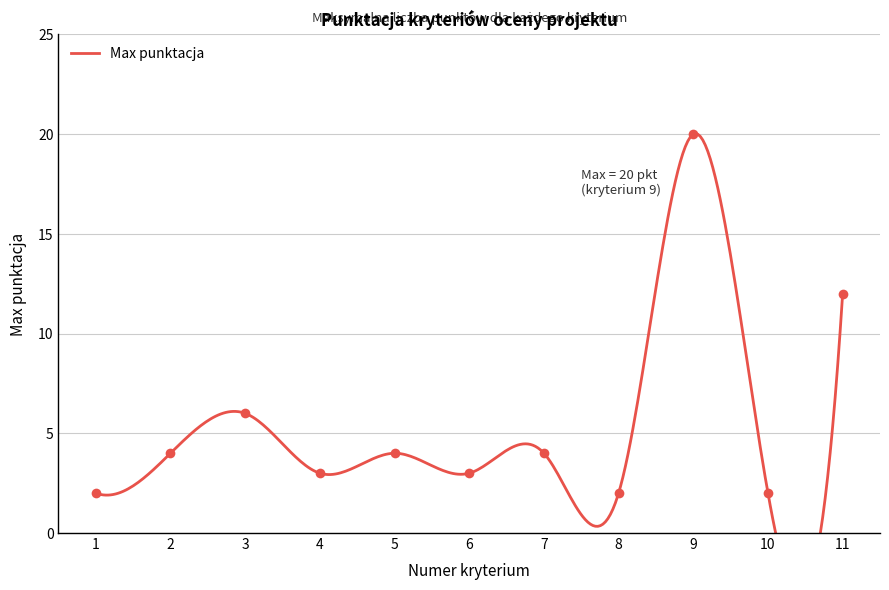

Which has a higher value, 11 or 5?

11